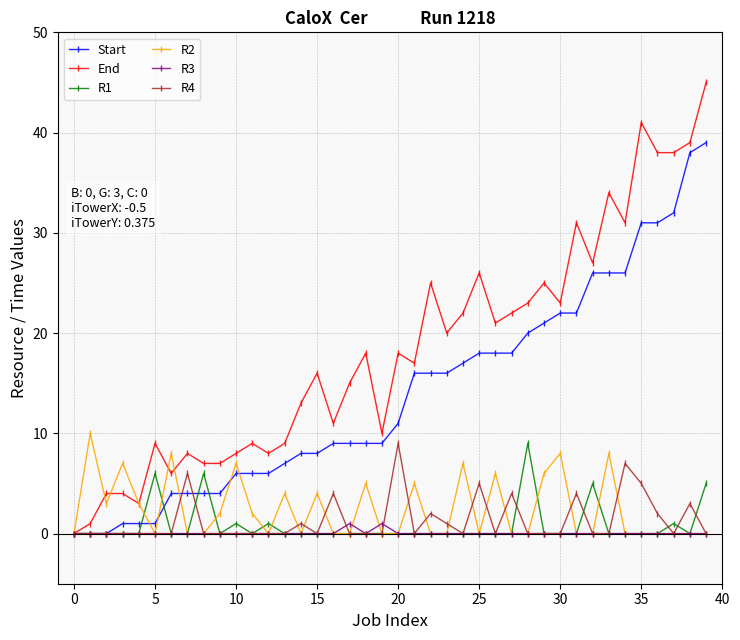

What is the sum of all R1 values?

34